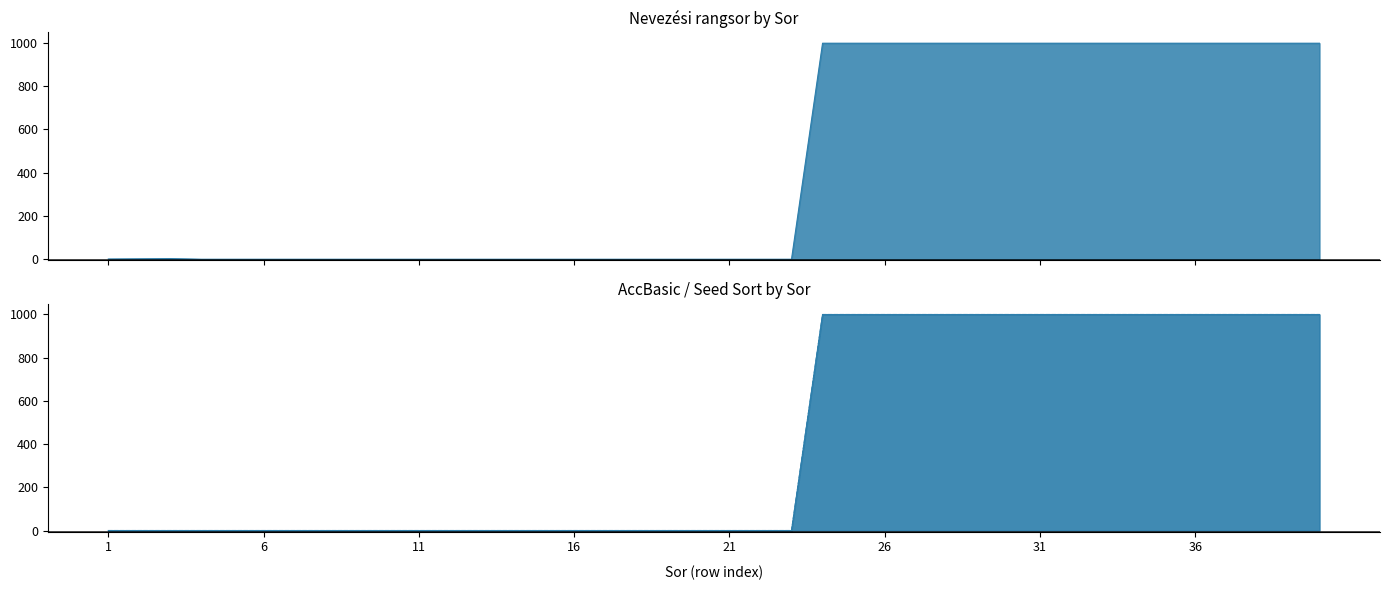

True or false: Seed Sort and AccBasic intersect in this chart.

False